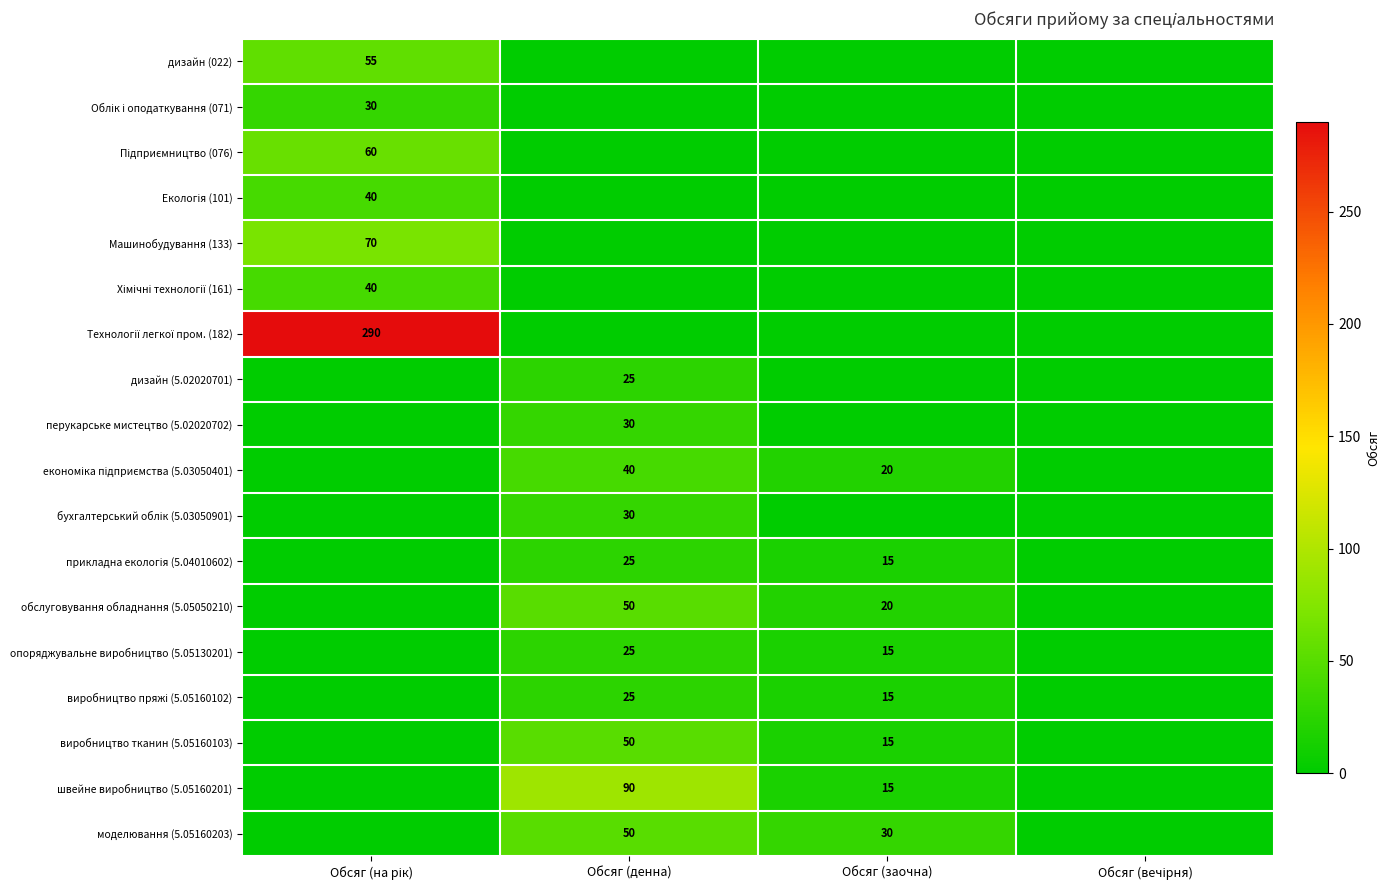

True or false: дизайн (5.02020701) has a value of 25 at Обсяг (денна).

True